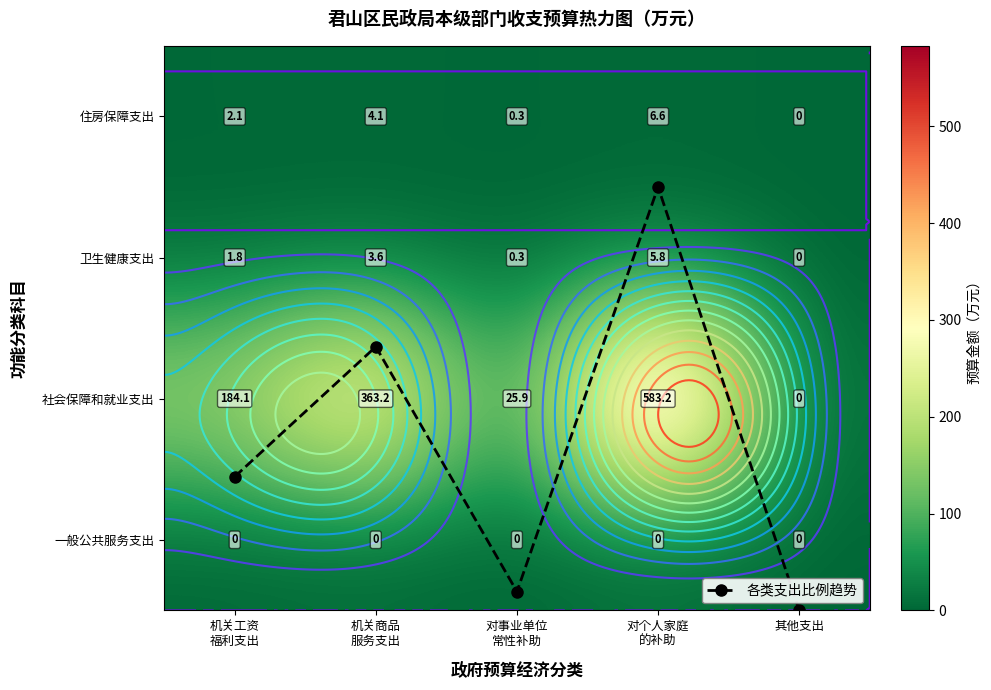

How many series are shown in this chart?

5